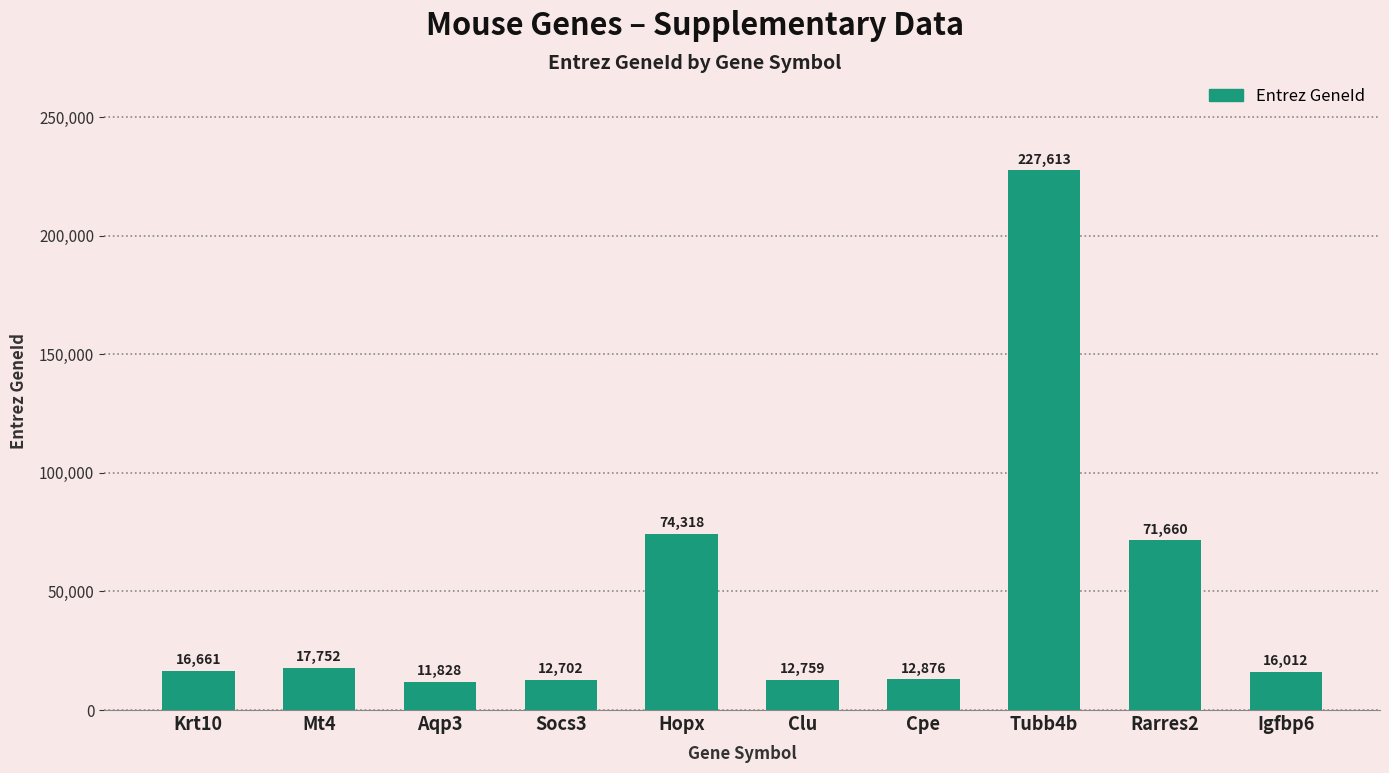

What is the average value?

47418